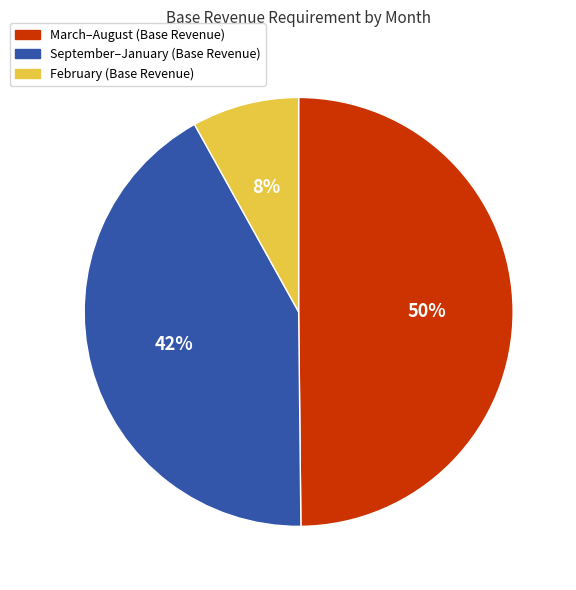

To the nearest percent, what is the difference between the largest and smallest slice percentages?

42%